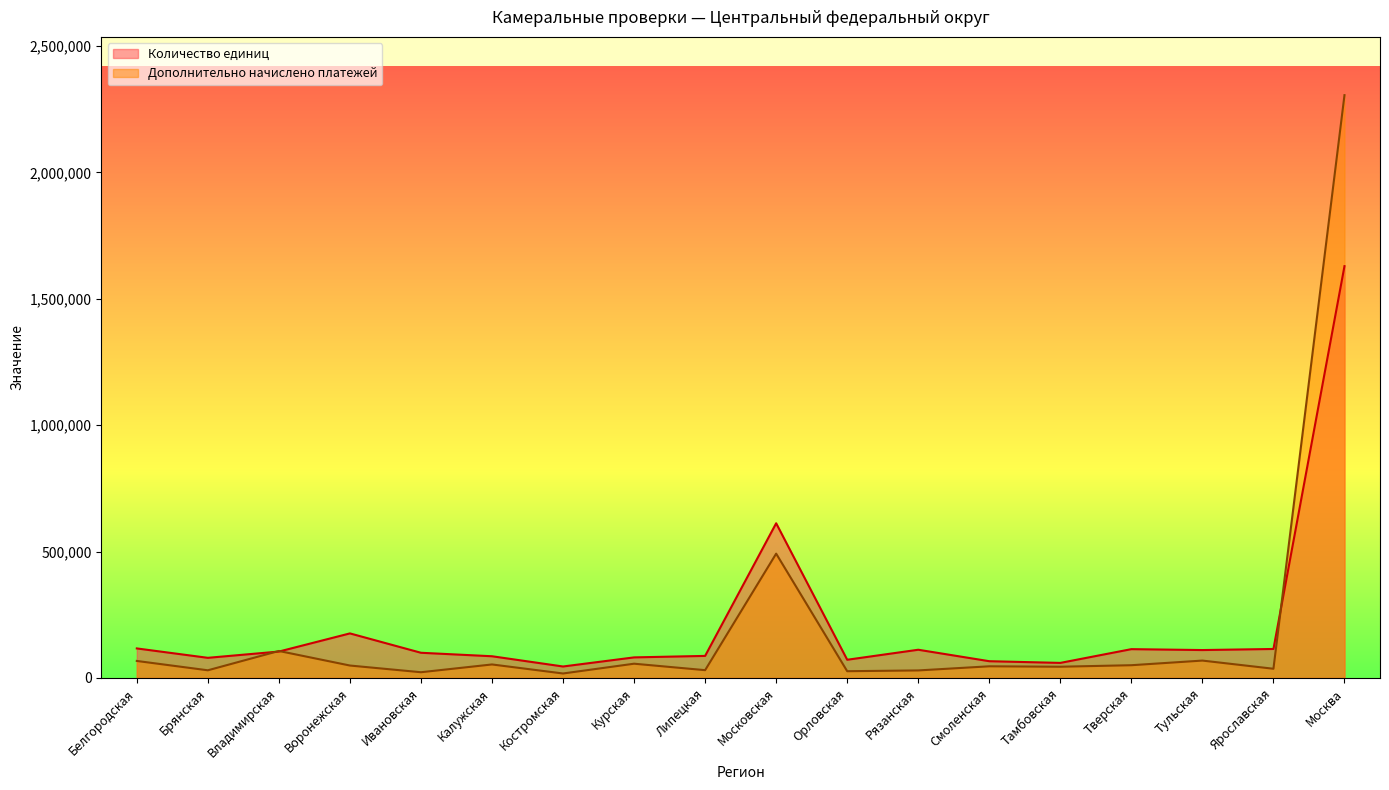

The Количество единиц series shows 113738 at Тверская. True or false?

True